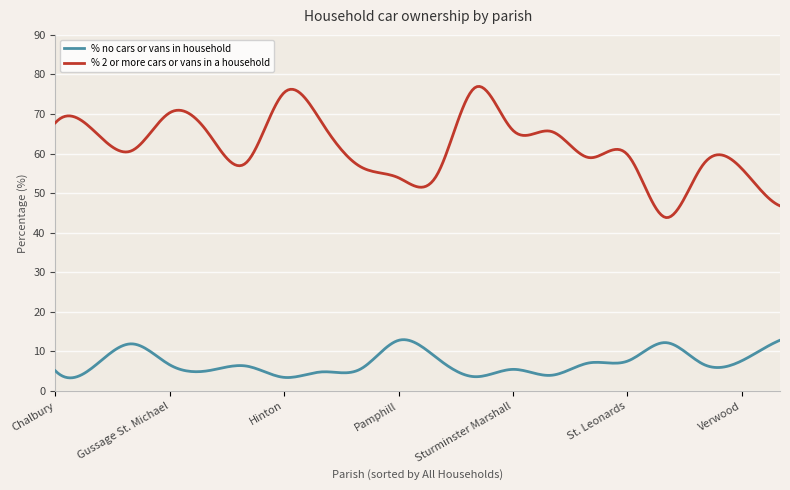

True or false: % 2 or more cars or vans in a household and % no cars or vans in household cross at least once.

False